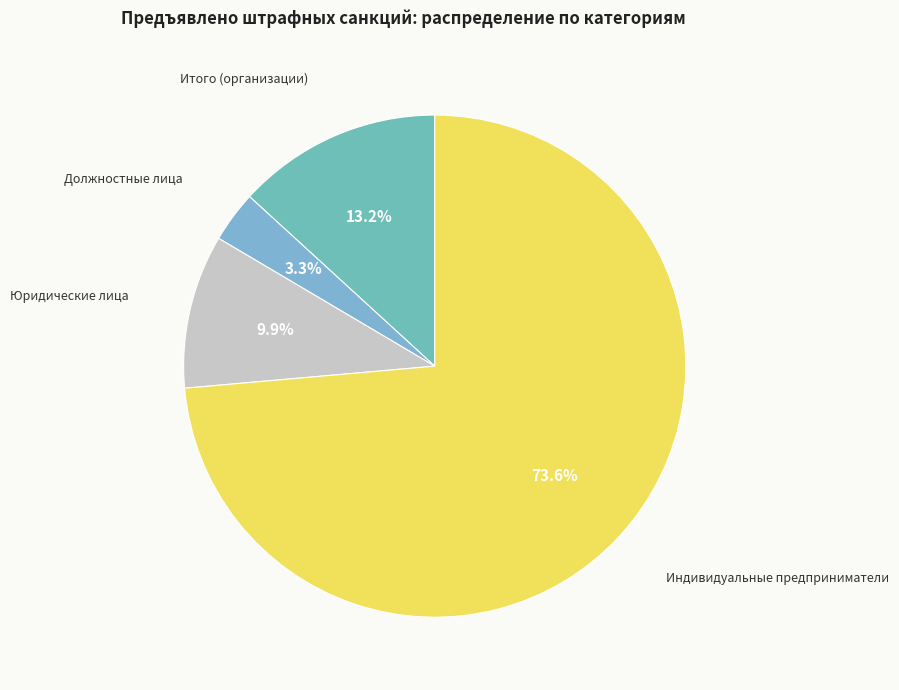

Which has a higher value, Итого (организации) or Должностные лица?

Итого (организации)